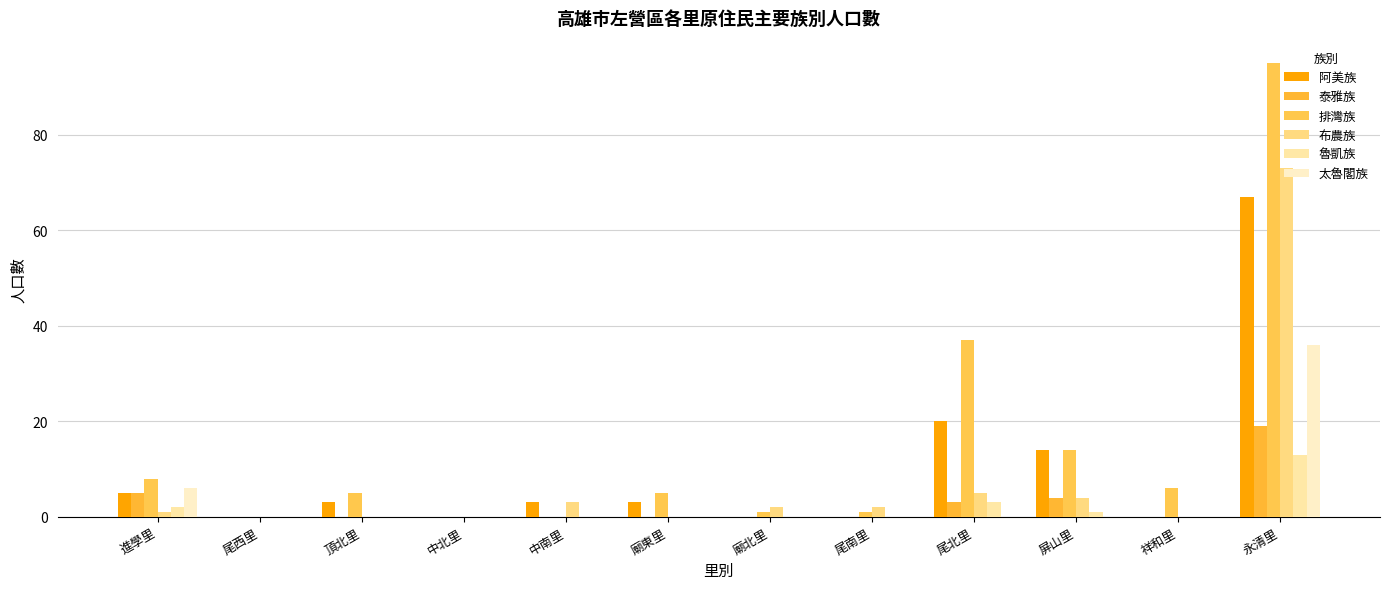

Reading left to right, what are all the values shown in this chart?

阿美族: 進學里=5	尾西里=0	頂北里=3	中北里=0	中南里=3	廟東里=3	廟北里=0	尾南里=0	尾北里=20	屏山里=14	祥和里=0	永清里=67
泰雅族: 進學里=5	尾西里=0	頂北里=0	中北里=0	中南里=0	廟東里=0	廟北里=0	尾南里=0	尾北里=3	屏山里=4	祥和里=0	永清里=19
排灣族: 進學里=8	尾西里=0	頂北里=5	中北里=0	中南里=0	廟東里=5	廟北里=1	尾南里=1	尾北里=37	屏山里=14	祥和里=6	永清里=95
布農族: 進學里=1	尾西里=0	頂北里=0	中北里=0	中南里=3	廟東里=0	廟北里=2	尾南里=2	尾北里=5	屏山里=4	祥和里=0	永清里=73
魯凱族: 進學里=2	尾西里=0	頂北里=0	中北里=0	中南里=0	廟東里=0	廟北里=0	尾南里=0	尾北里=3	屏山里=1	祥和里=0	永清里=13
太魯閣族: 進學里=6	尾西里=0	頂北里=0	中北里=0	中南里=0	廟東里=0	廟北里=0	尾南里=0	尾北里=0	屏山里=0	祥和里=0	永清里=36